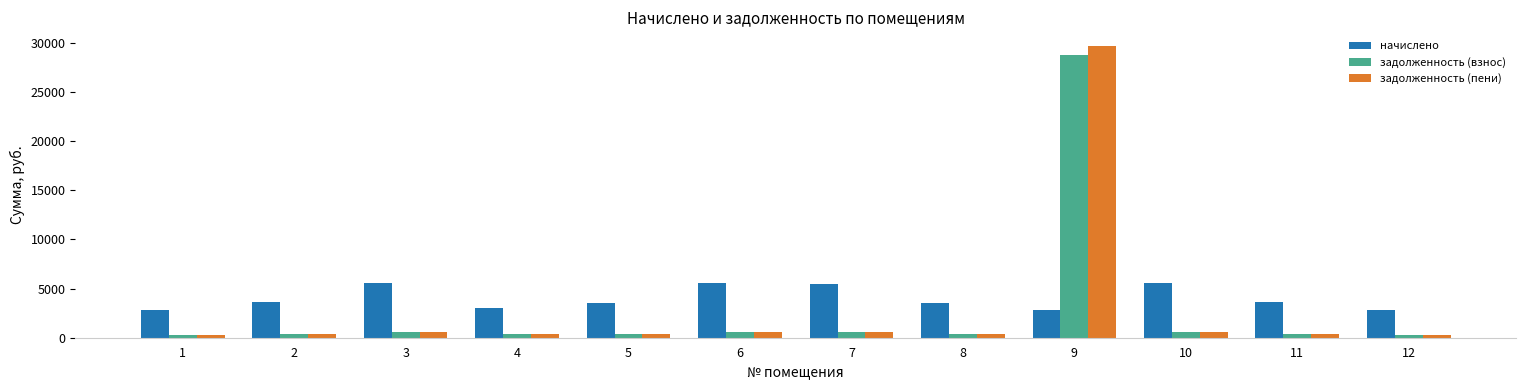

What is the average value of the начислено series?

3993.7